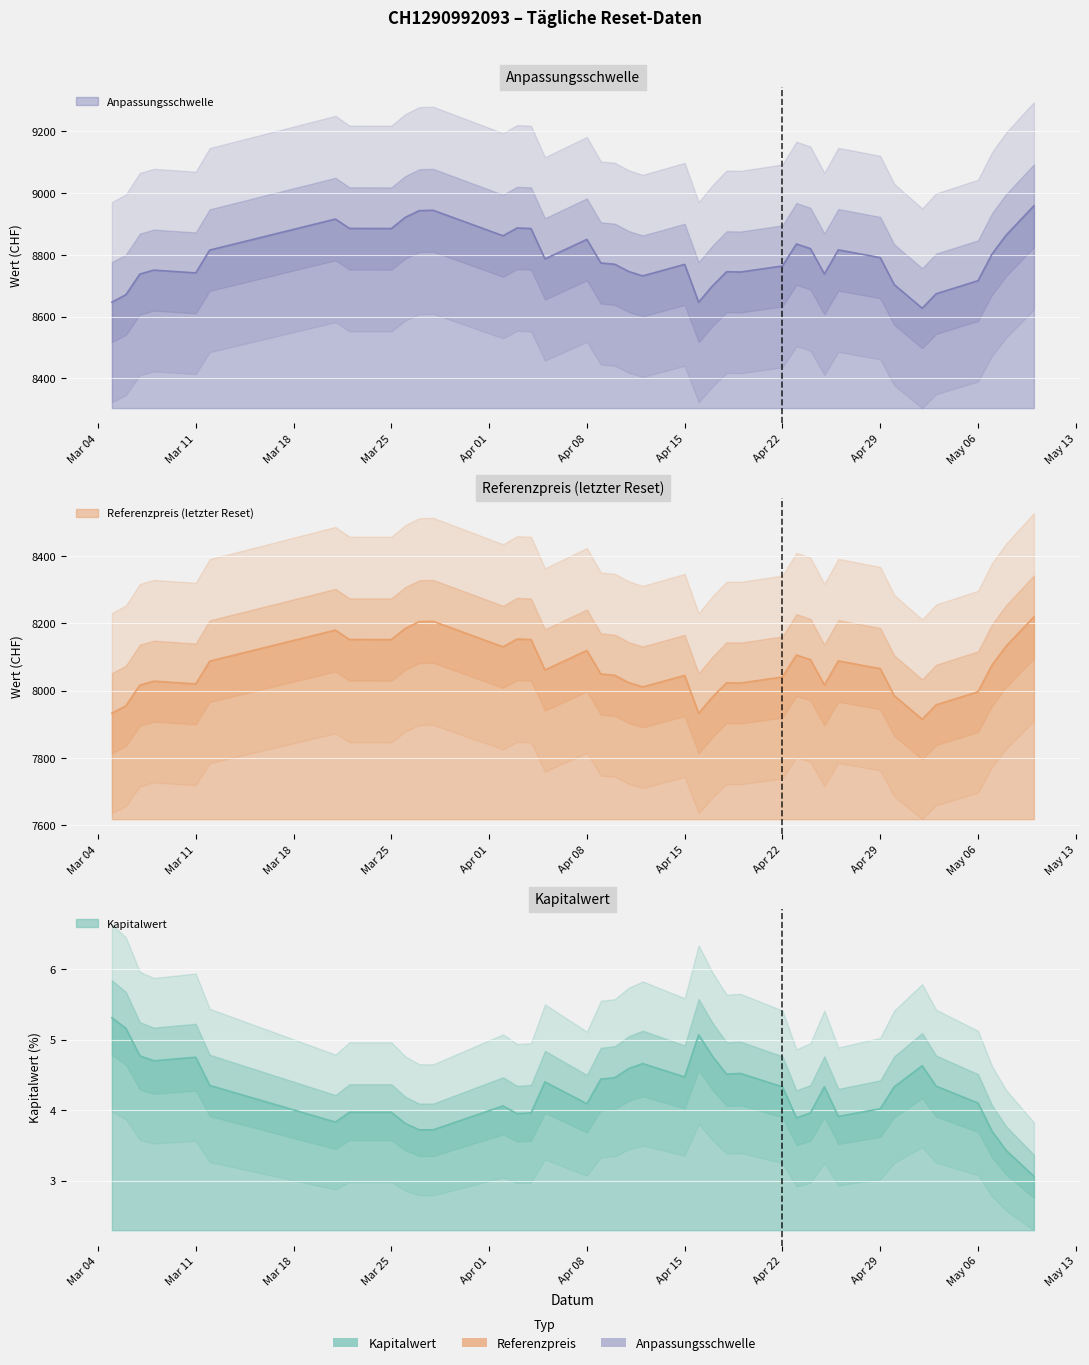

What is the difference between the Kapitalwert (col_2) values at 2024-04-29 and 2024-04-25?

0.3